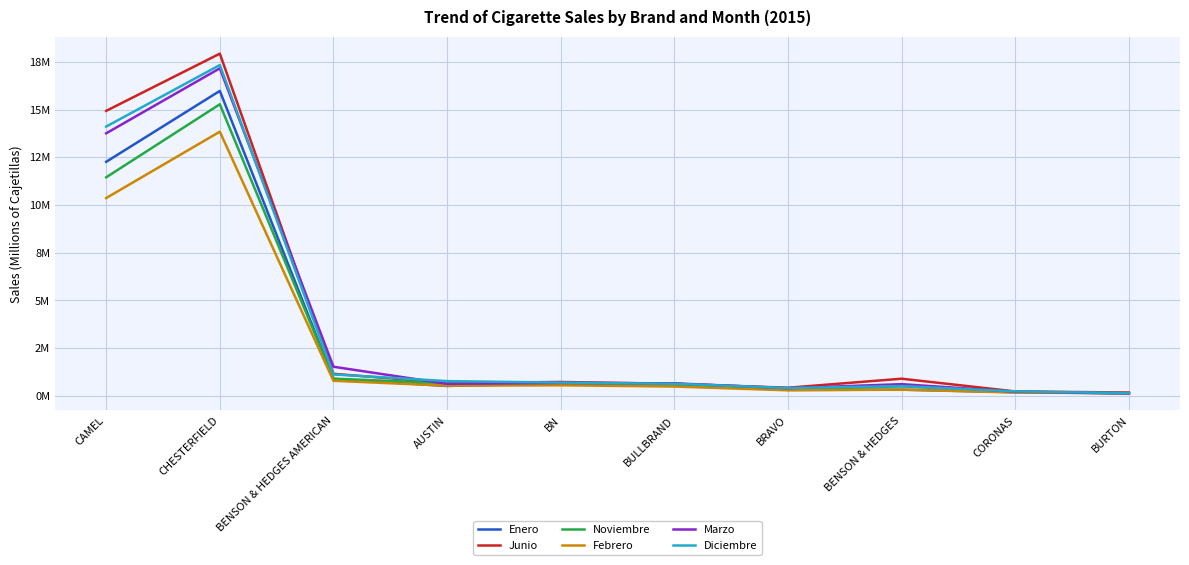

At which label does Diciembre reach its peak?

CHESTERFIELD